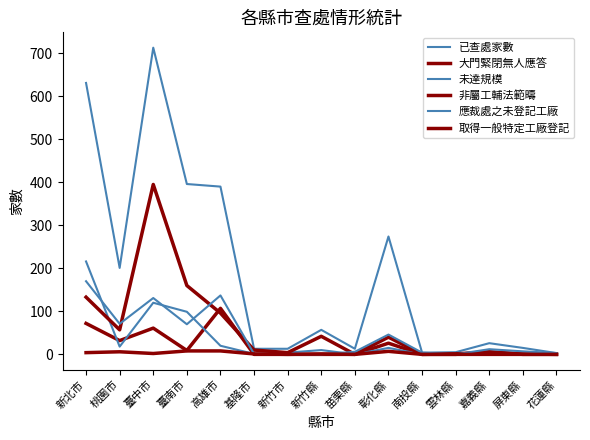

What is the sum of the 應裁處之未登記工廠 values at 臺中市 and 嘉義縣?

143